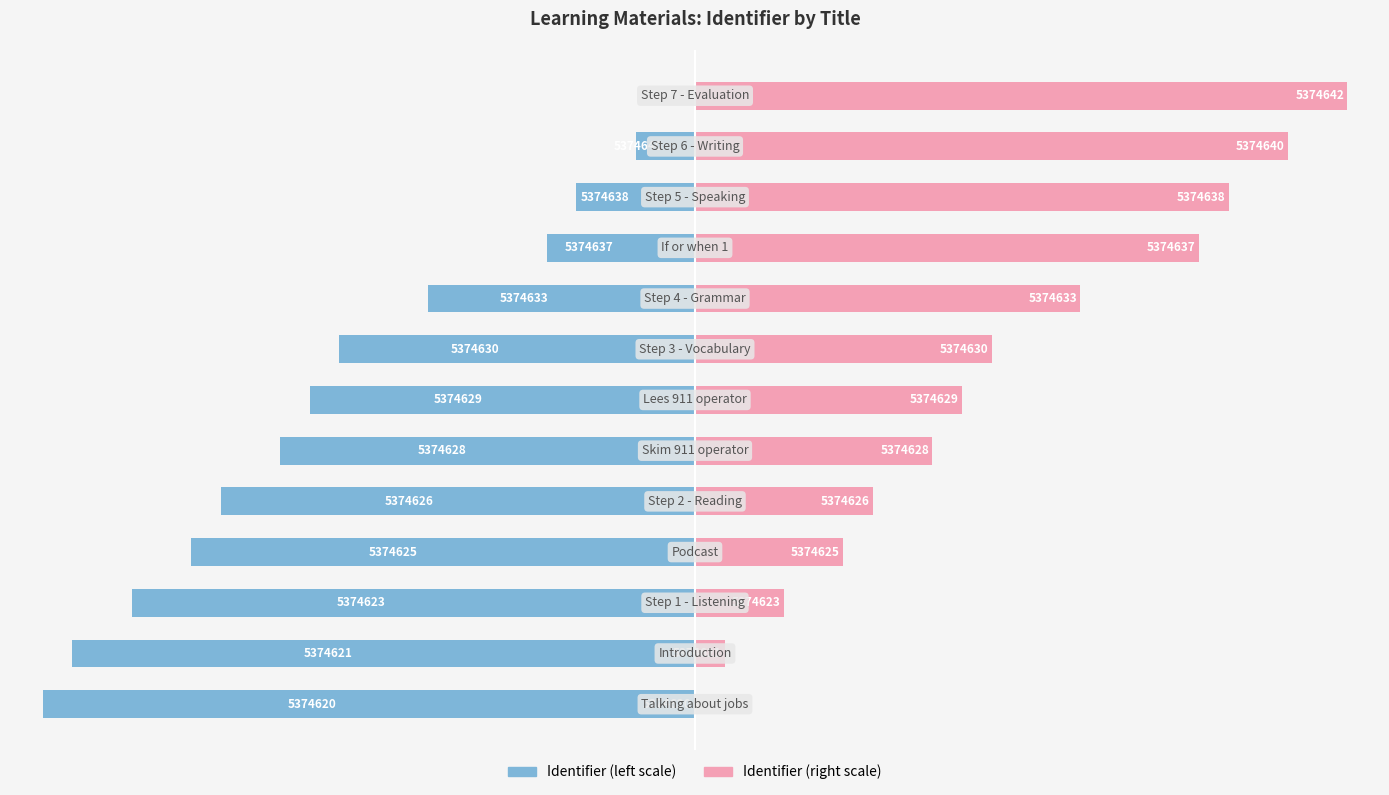

Does the chart contain stacked bars?

No